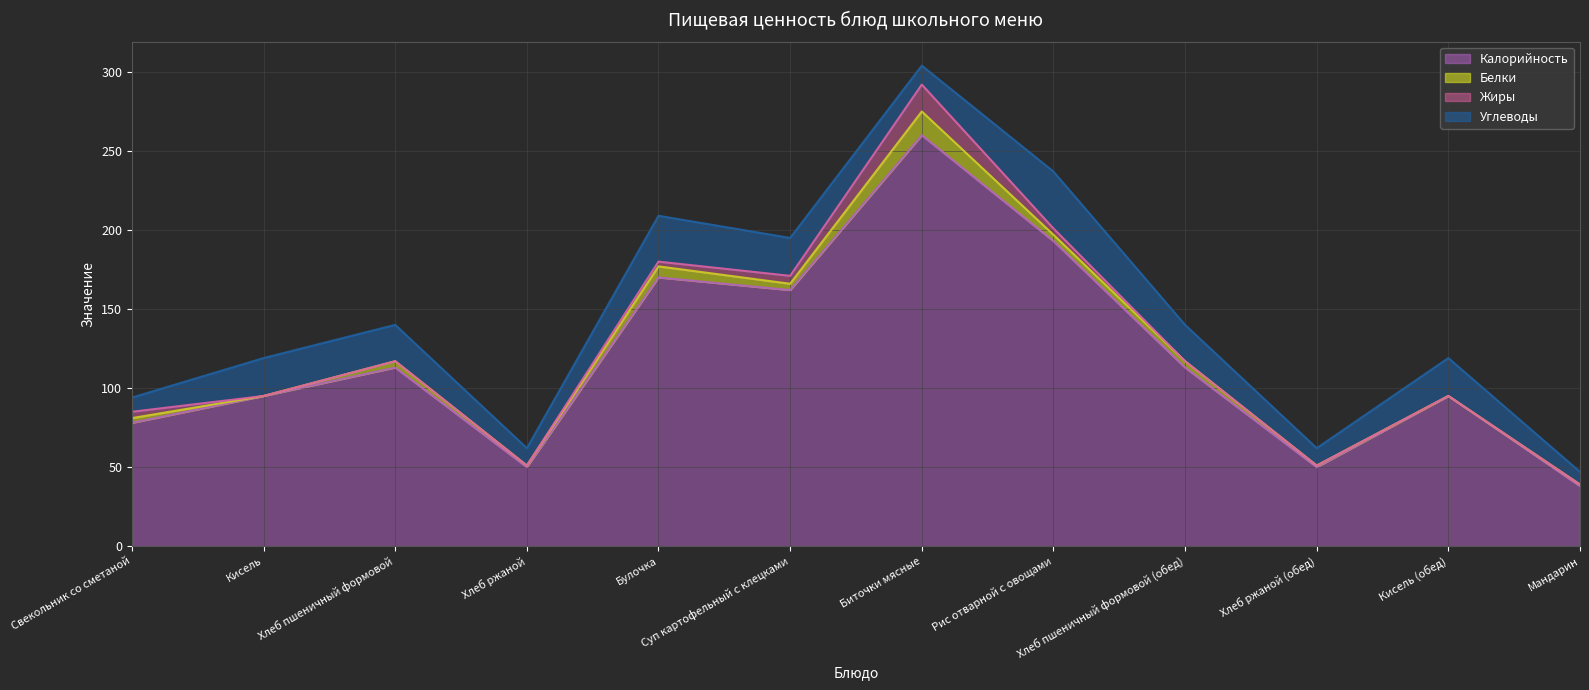

What is the value of the Белки point at the 10th from the left?

1